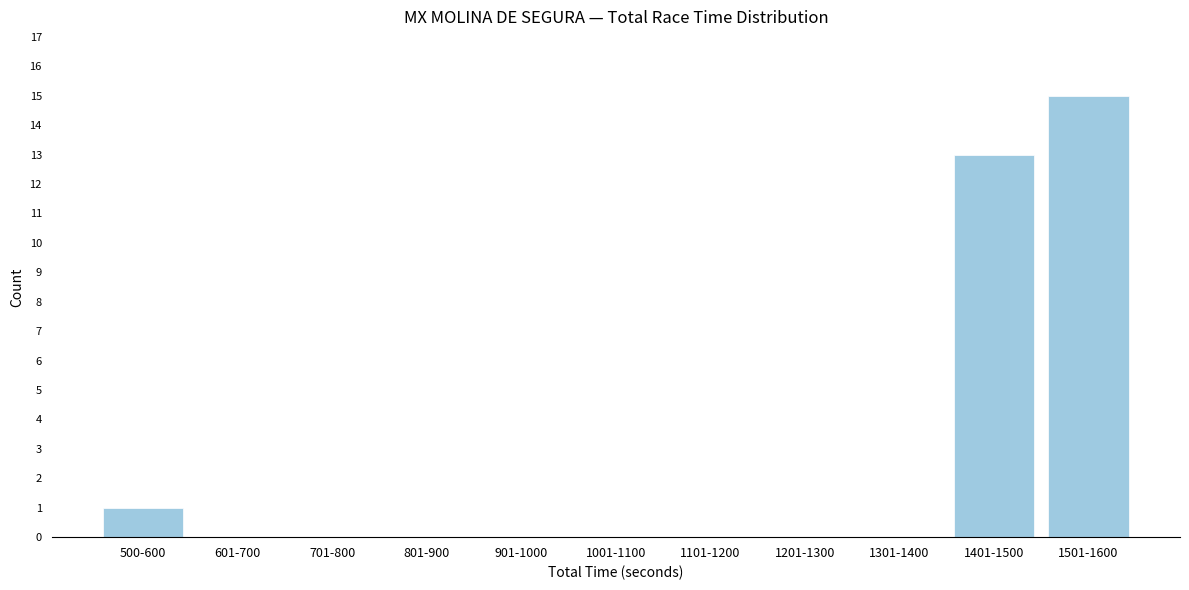

Reading left to right, extract all data points from this chart.

500-600=1	601-700=0	701-800=0	801-900=0	901-1000=0	1001-1100=0	1101-1200=0	1201-1300=0	1301-1400=0	1401-1500=13	1501-1600=15